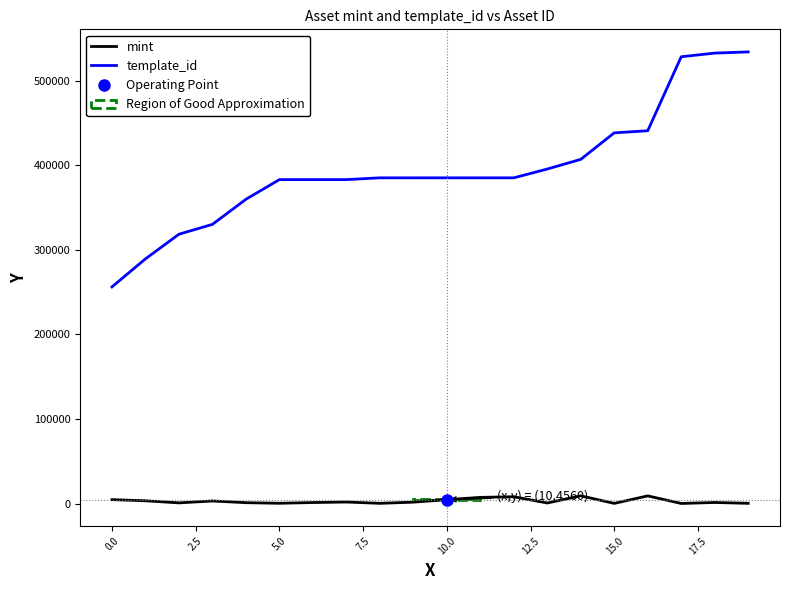

What is the minimum value shown in the chart?

69